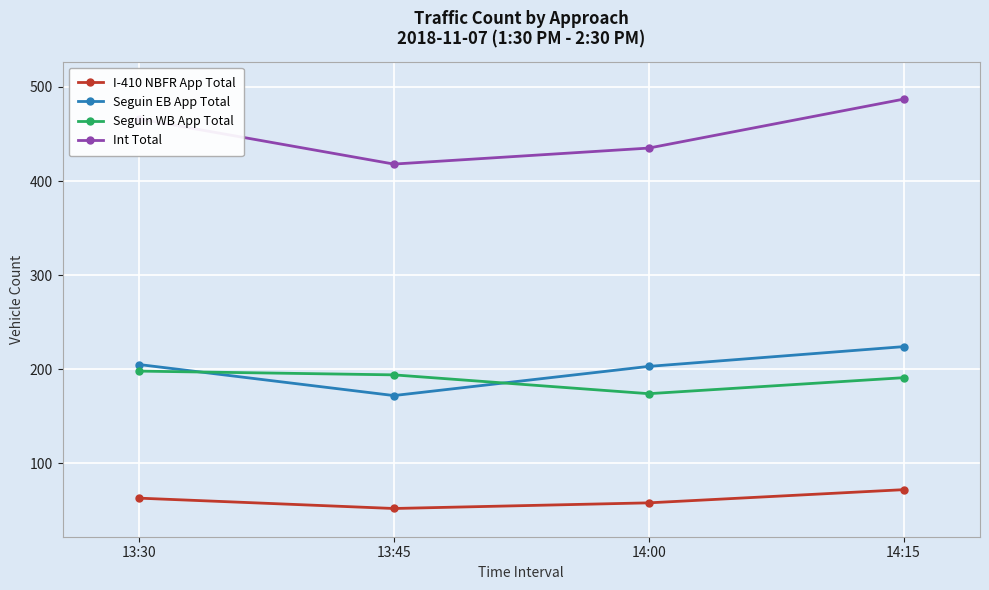

At 13:45, list the series in order from smallest to largest.

I-410 NBFR App Total, Seguin EB App Total, Seguin WB App Total, Int Total